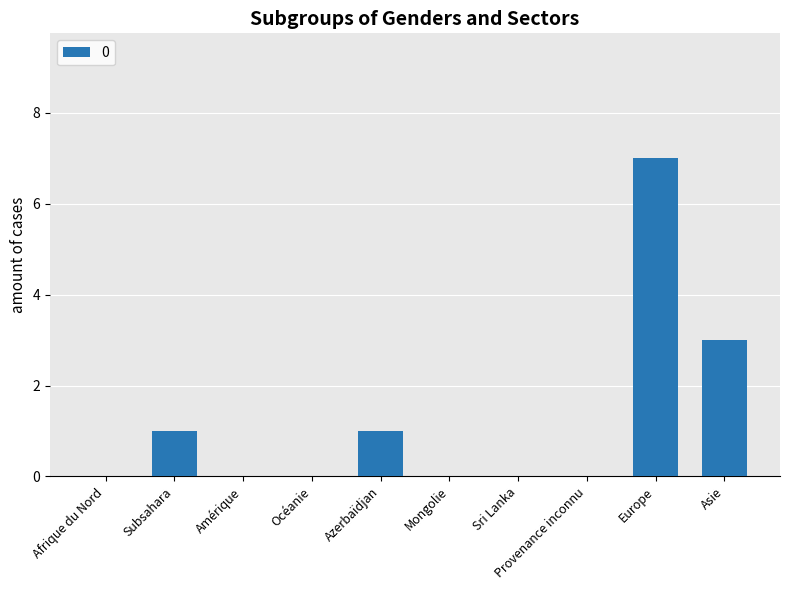

What is the sum of all values?

12